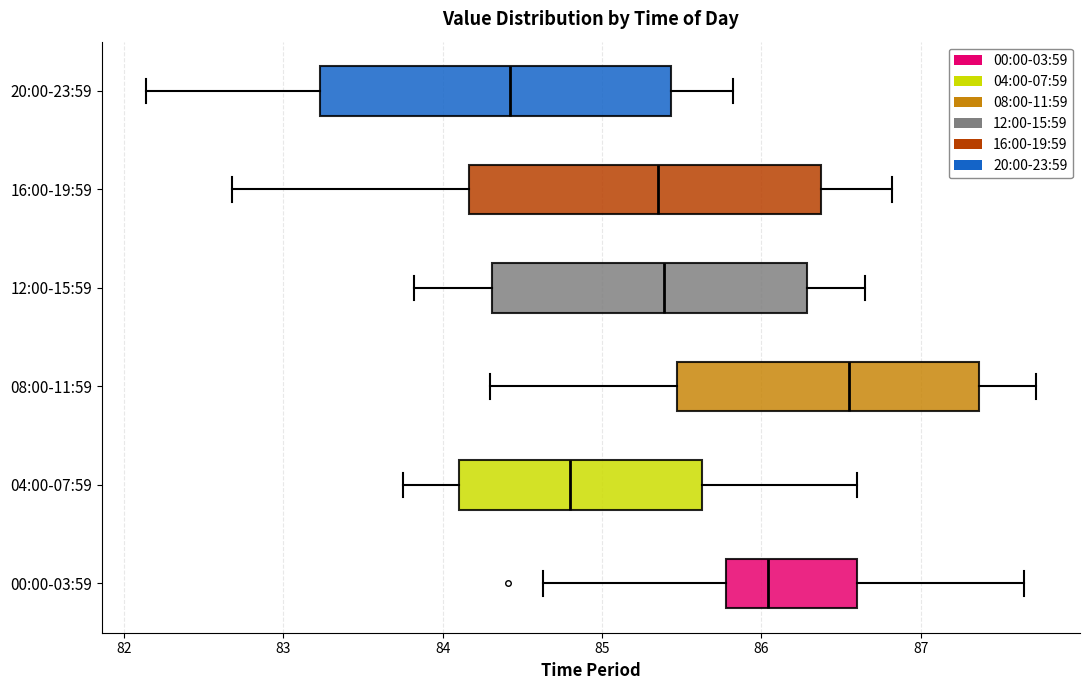

Which box has the furthest to the left median line?

20:00-23:59